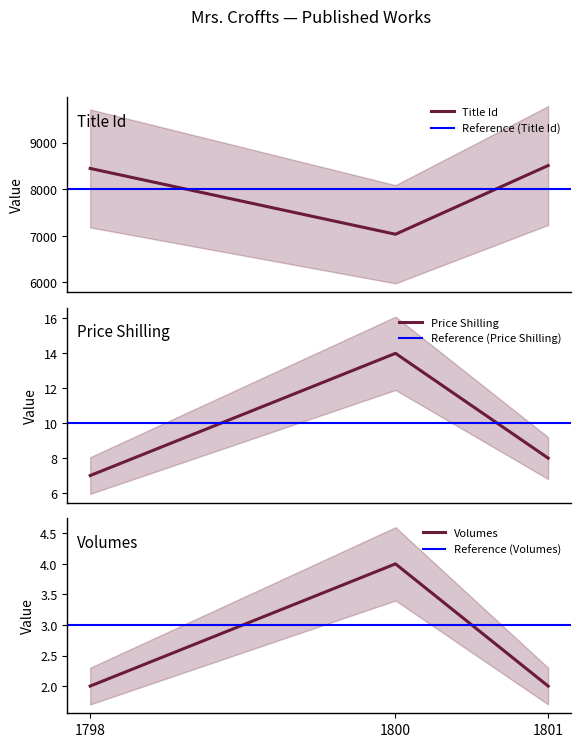

Reading left to right, what are all the values shown in this chart?

Title Id: 1798=8448	1800=7034	1801=8510
Price Shilling: 1798=7	1800=14	1801=8
Volumes: 1798=2	1800=4	1801=2